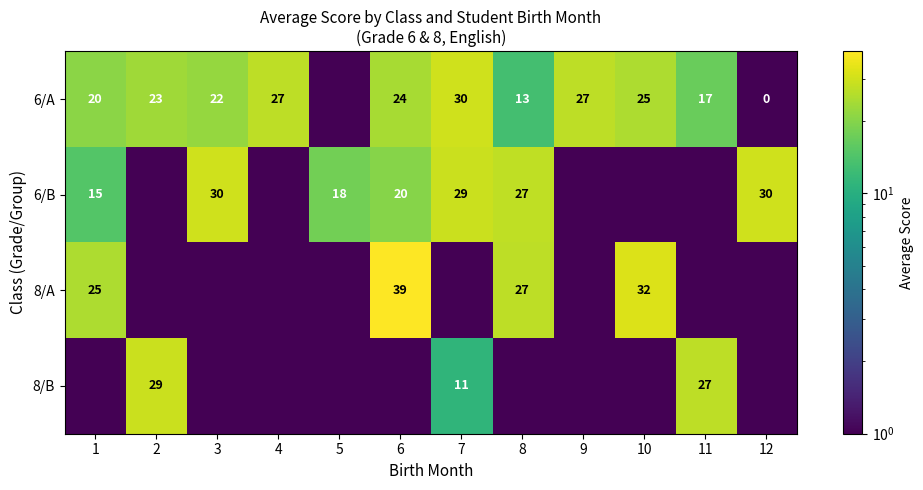

Which has a higher value, 9 or 5?

9